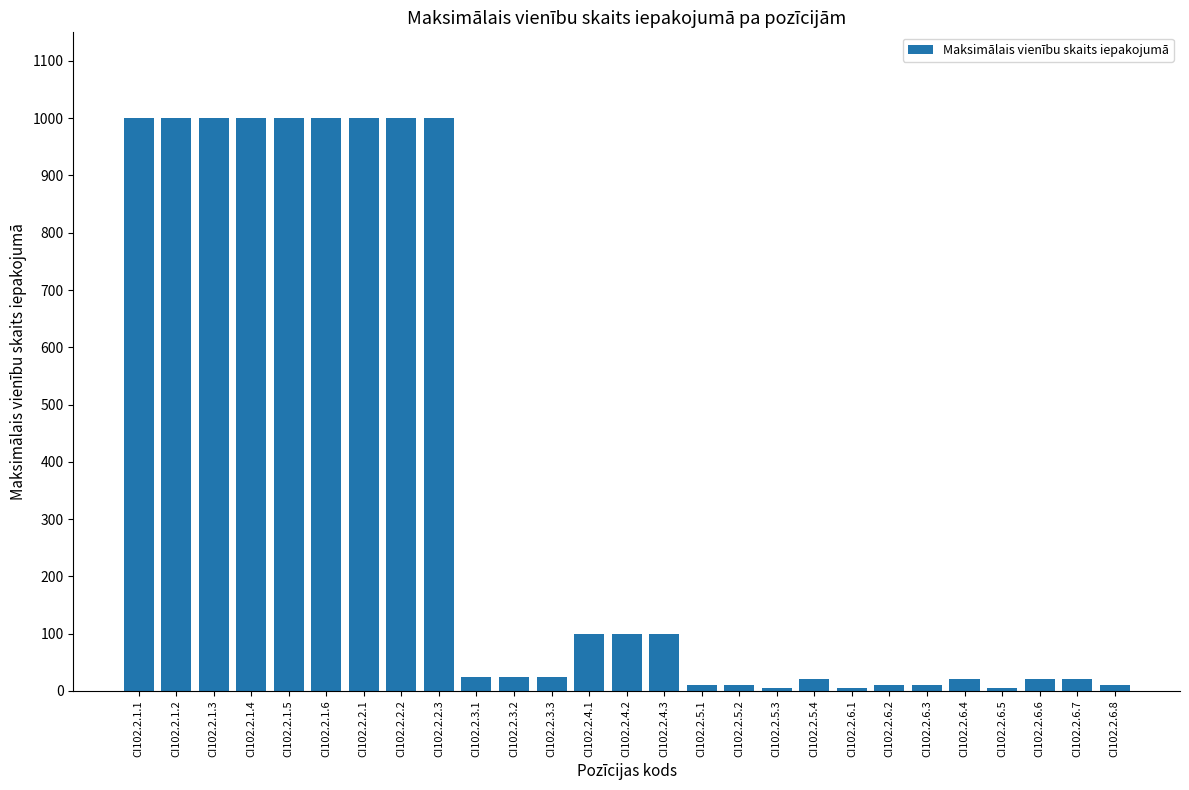

Reading left to right, what are all the values shown in this chart?

CI102.2.1.1=1000	CI102.2.1.2=1000	CI102.2.1.3=1000	CI102.2.1.4=1000	CI102.2.1.5=1000	CI102.2.1.6=1000	CI102.2.2.1=1000	CI102.2.2.2=1000	CI102.2.2.3=1000	CI102.2.3.1=25	CI102.2.3.2=25	CI102.2.3.3=25	CI102.2.4.1=100	CI102.2.4.2=100	CI102.2.4.3=100	CI102.2.5.1=10	CI102.2.5.2=10	CI102.2.5.3=5	CI102.2.5.4=20	CI102.2.6.1=5	CI102.2.6.2=10	CI102.2.6.3=10	CI102.2.6.4=20	CI102.2.6.5=5	CI102.2.6.6=20	CI102.2.6.7=20	CI102.2.6.8=10